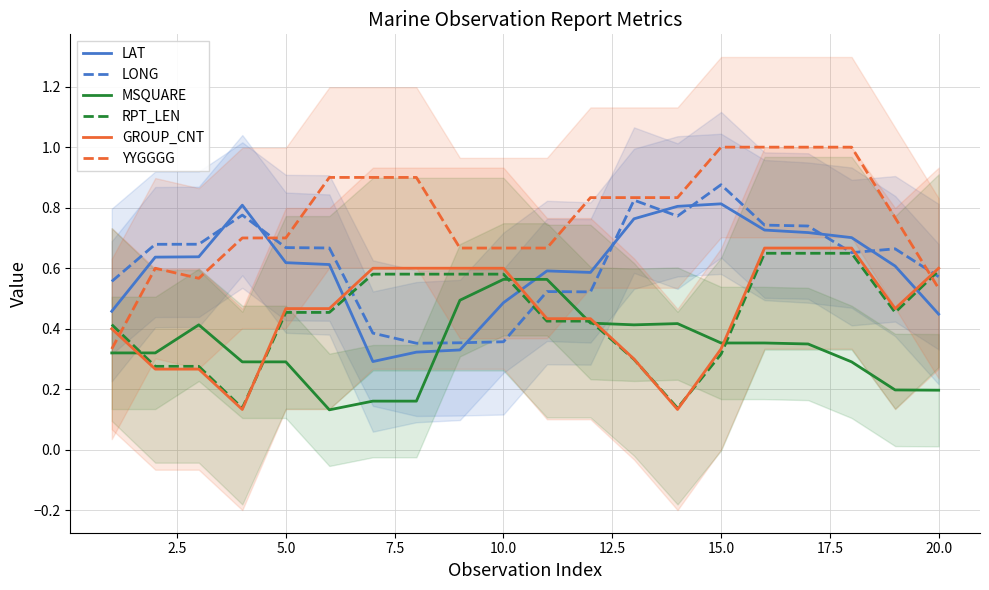

How many categories are shown in the chart?

20